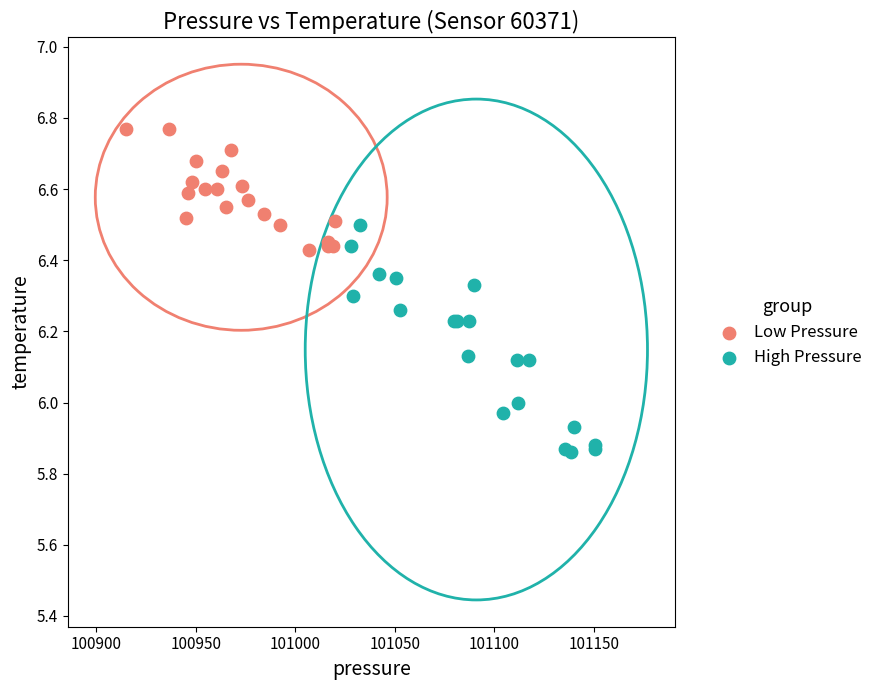

Which series reaches the maximum Y coordinate?

Low Pressure